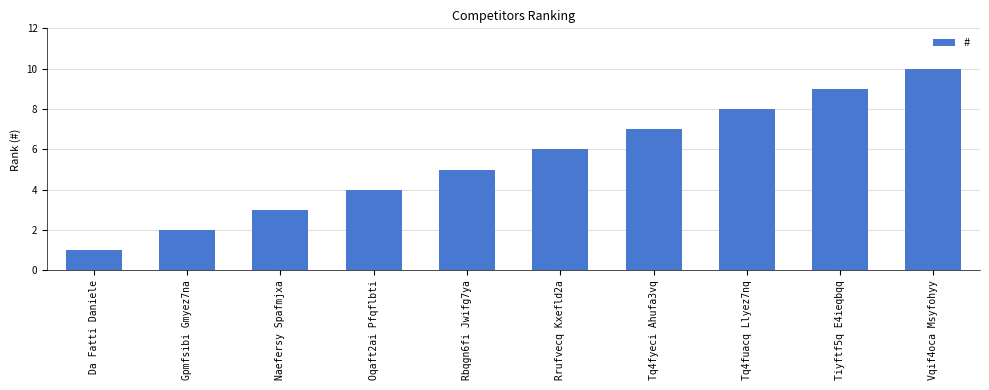

Count the values in the range 3 to 8.

6